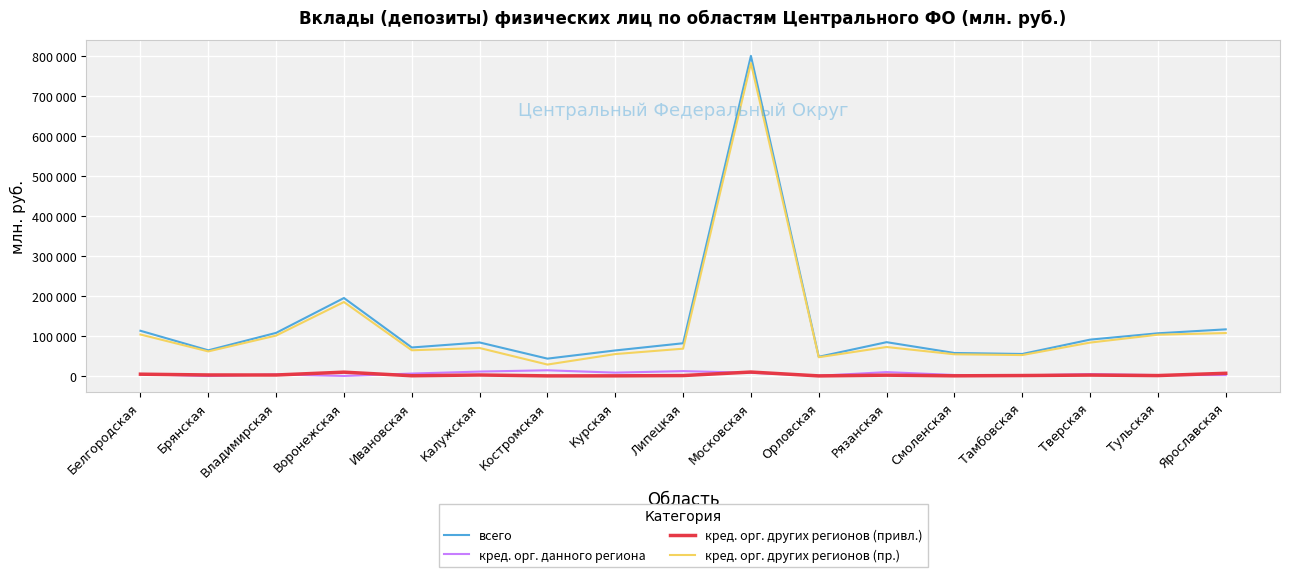

Between Белгородская and Курская, which is larger?

Белгородская